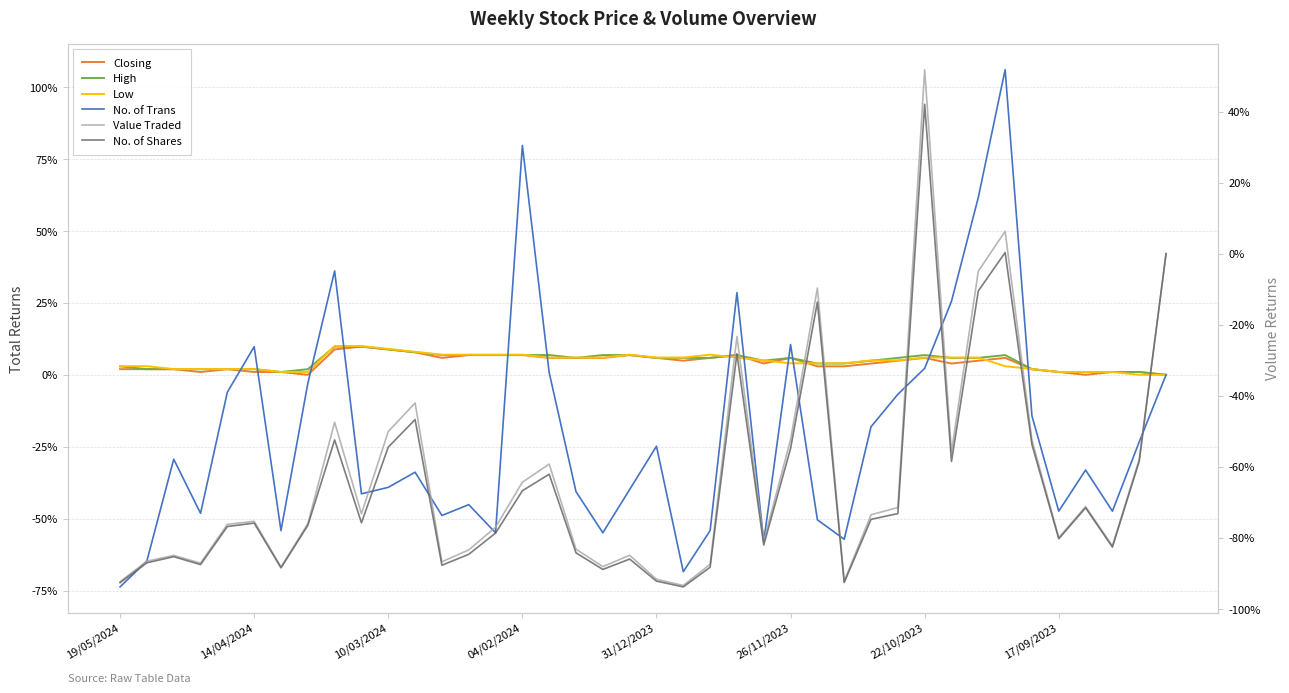

Is the value of Low at 34 greater than the value of High at 37?

Yes